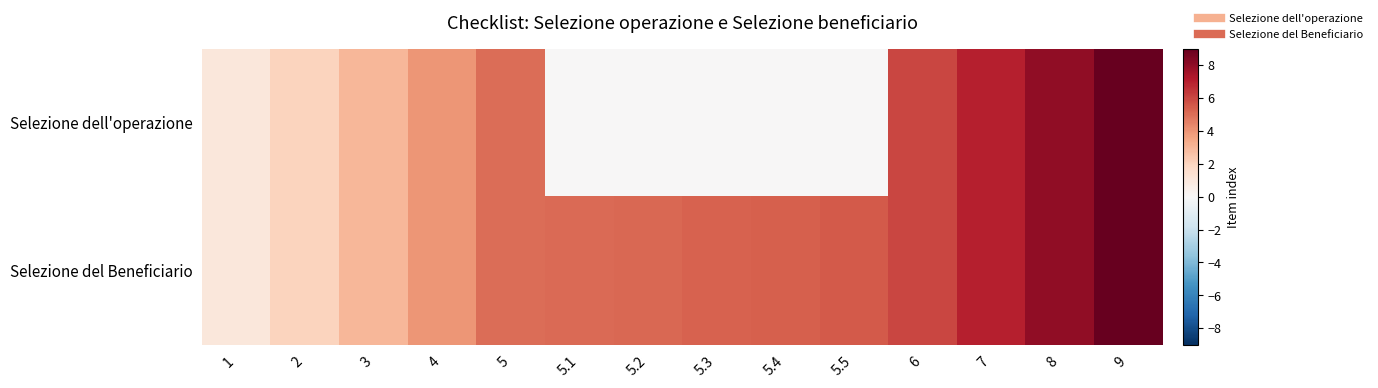

Which category has the highest value across all series?

9